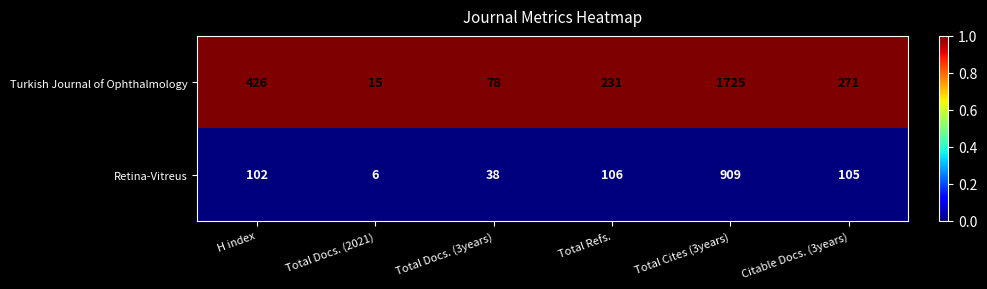

At which category is the sum across all series the highest?

Total Cites (3years)